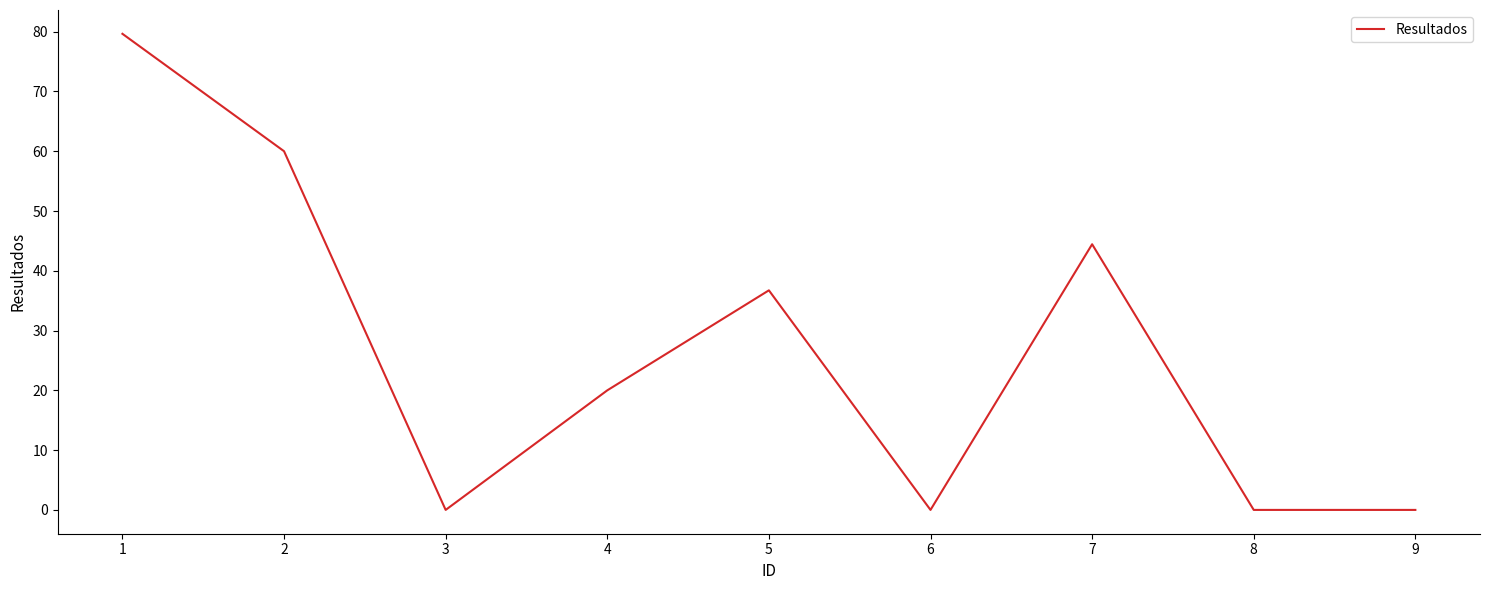

What is the greatest value displayed?

79.6